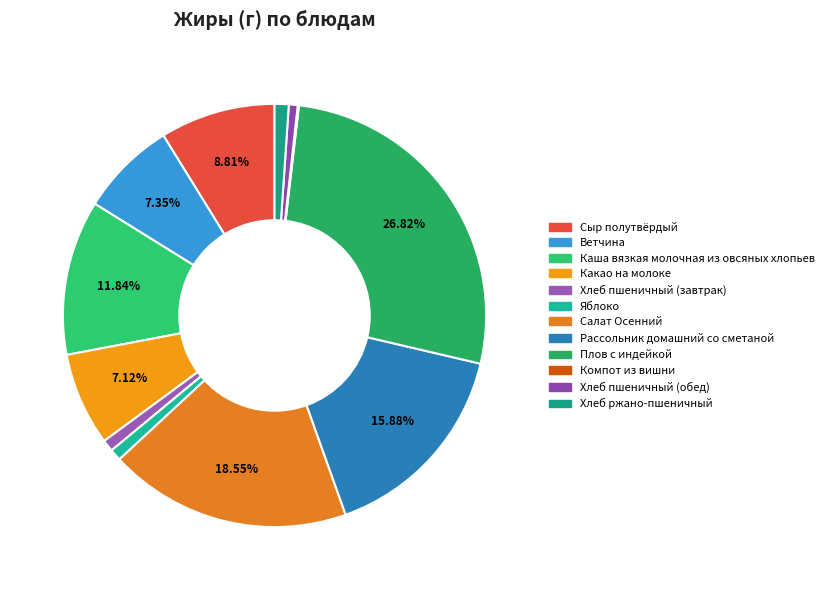

To the nearest percent, what is the difference between the largest and smallest slice percentages?

27%